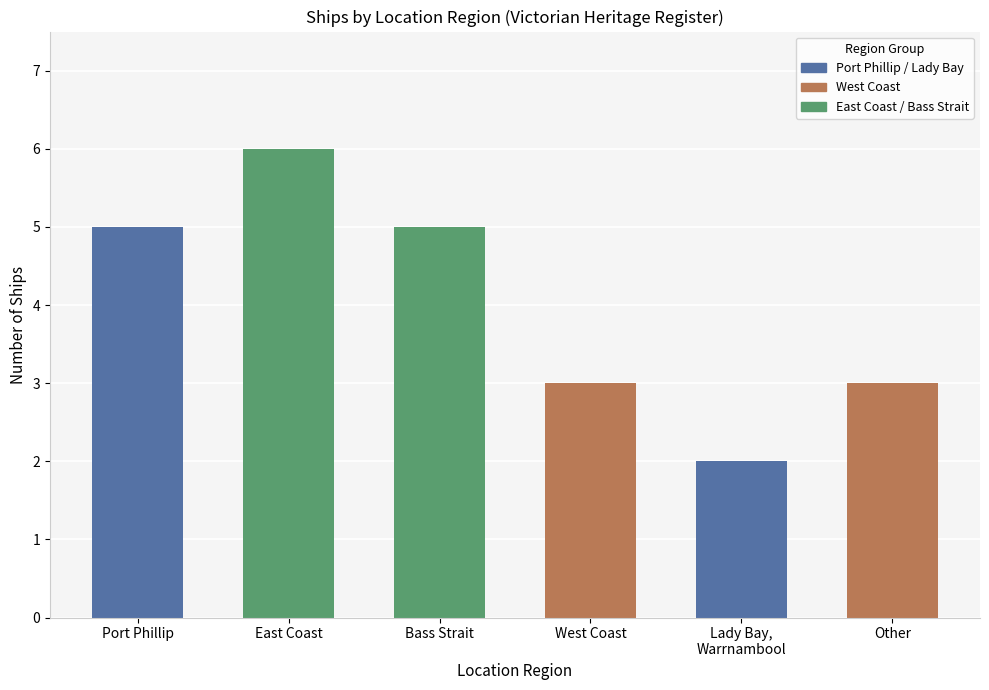

Reading left to right, list all the values displayed in this chart.

5	6	5	3	2	3